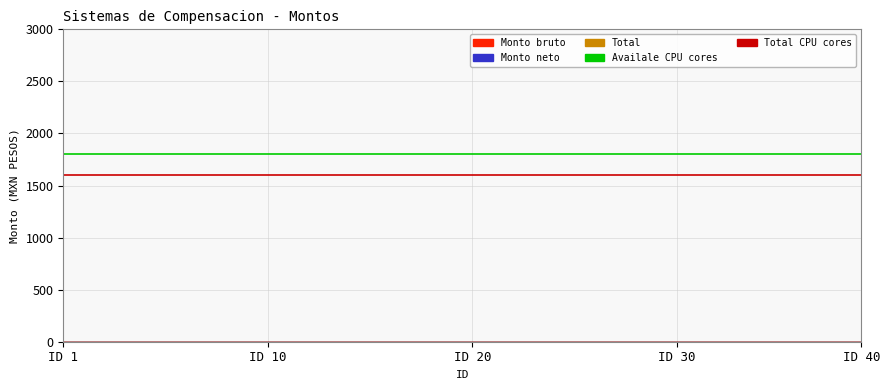

Between ID 10 and ID 1, which is larger?

ID 10